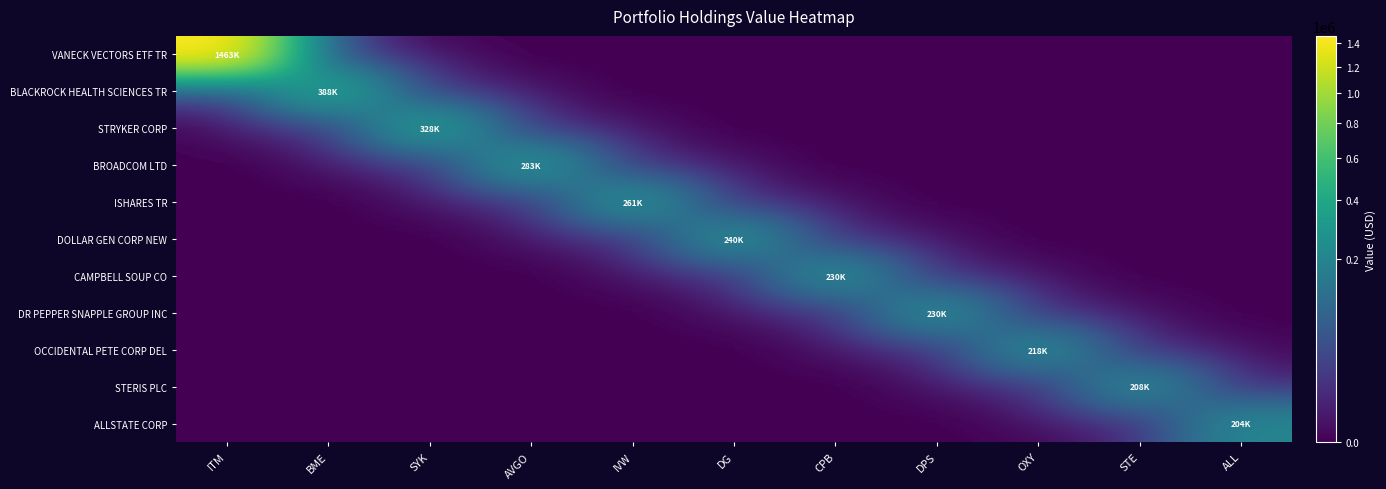

What is the total value across all series at BME?

388000